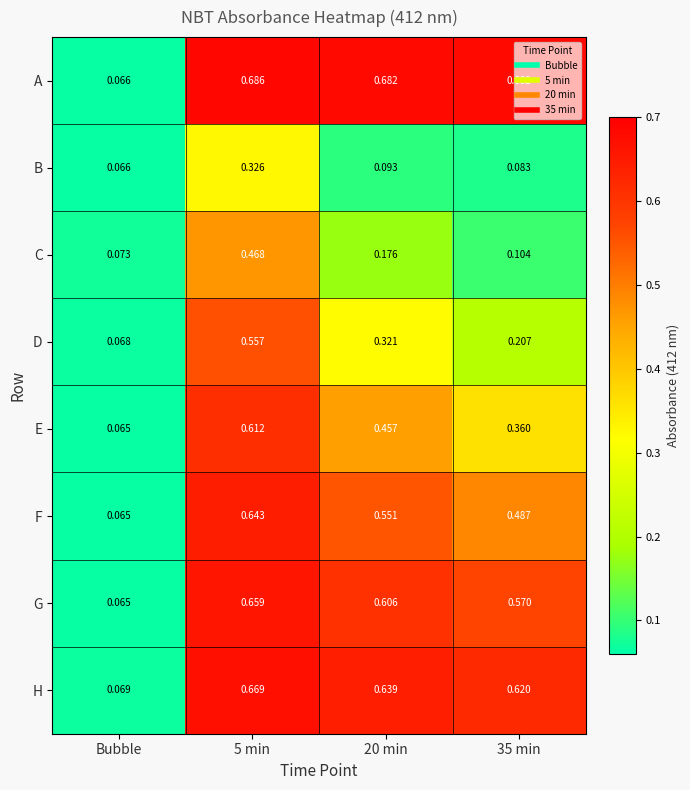

Where is C nearest to the value 0?

Bubble